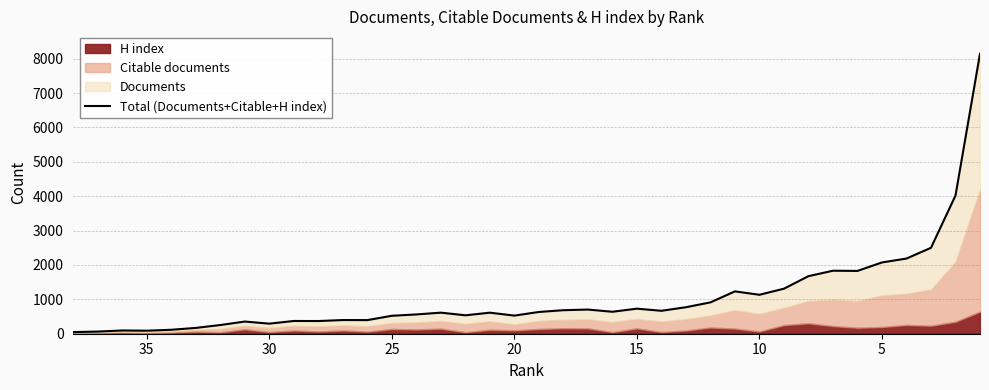

Reading left to right, what are all the values shown in this chart?

47	63	94	88	115	169	253	354	293	371	369	398	396	522	561	613	536	612	527	633	684	703	639	729	667	771	912	1232	1133	1310	1675	1833	1827	2074	2187	2500	4020	8146